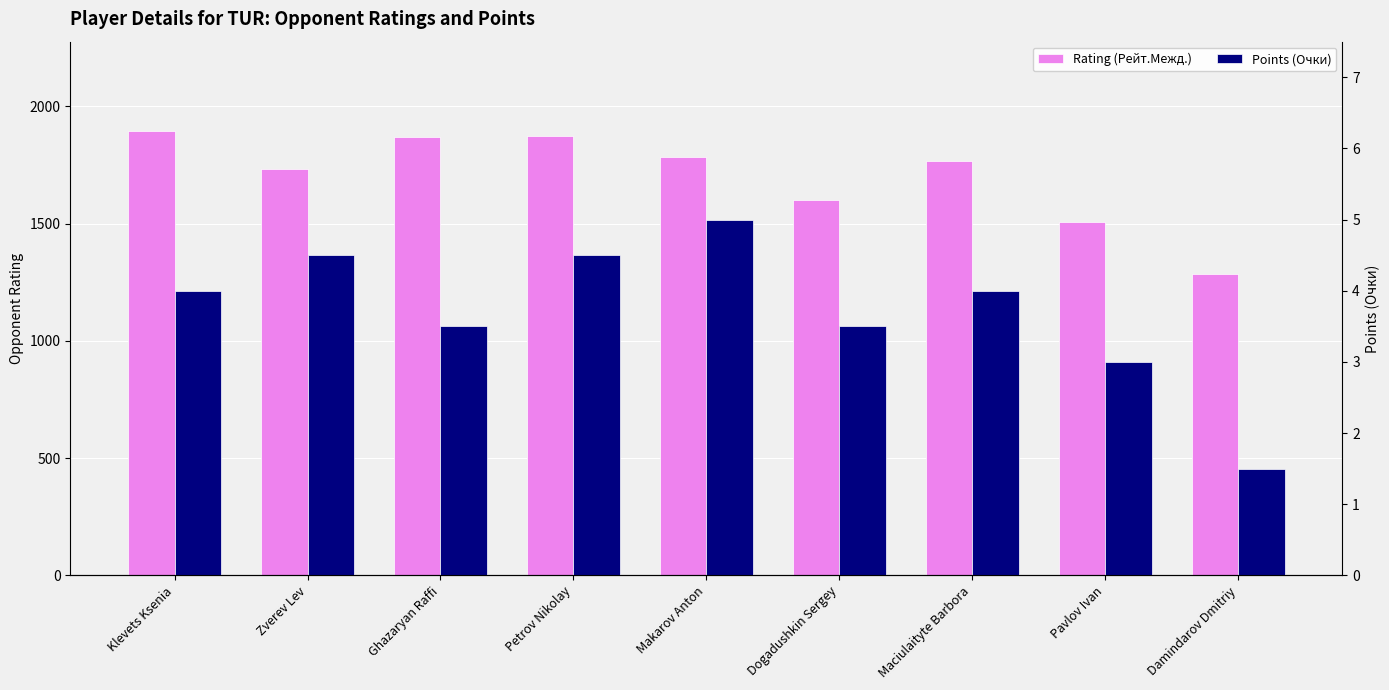

What is the total value across all series at Ghazaryan Raffi?

1870.5